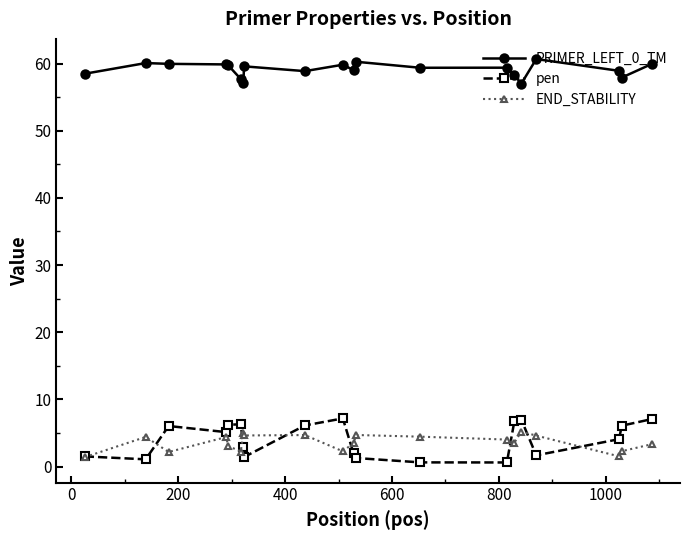

What is the average value of the END_STABILITY series?

3.6